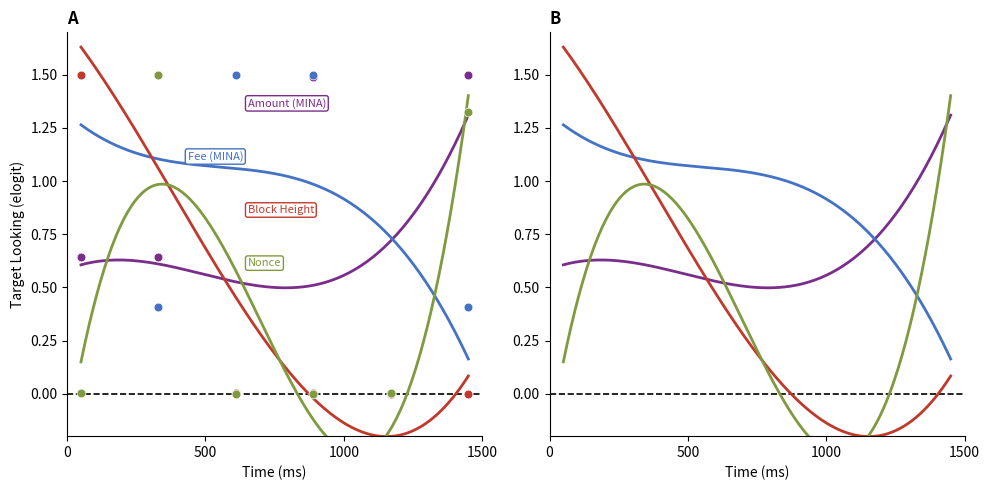

At how many categories does at least one series exceed 0?

6